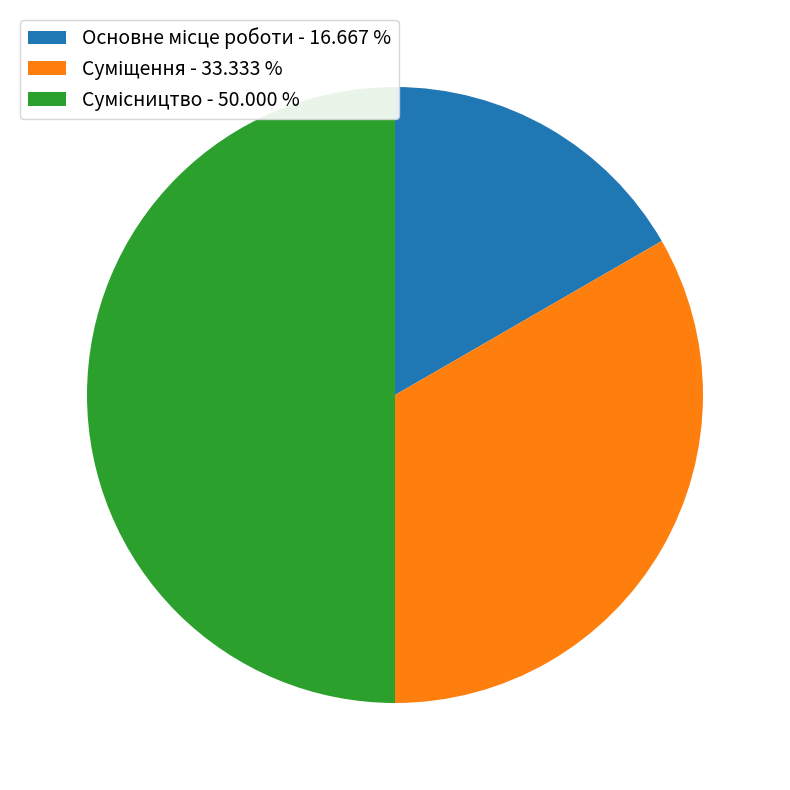

How many slices are in this pie chart?

3